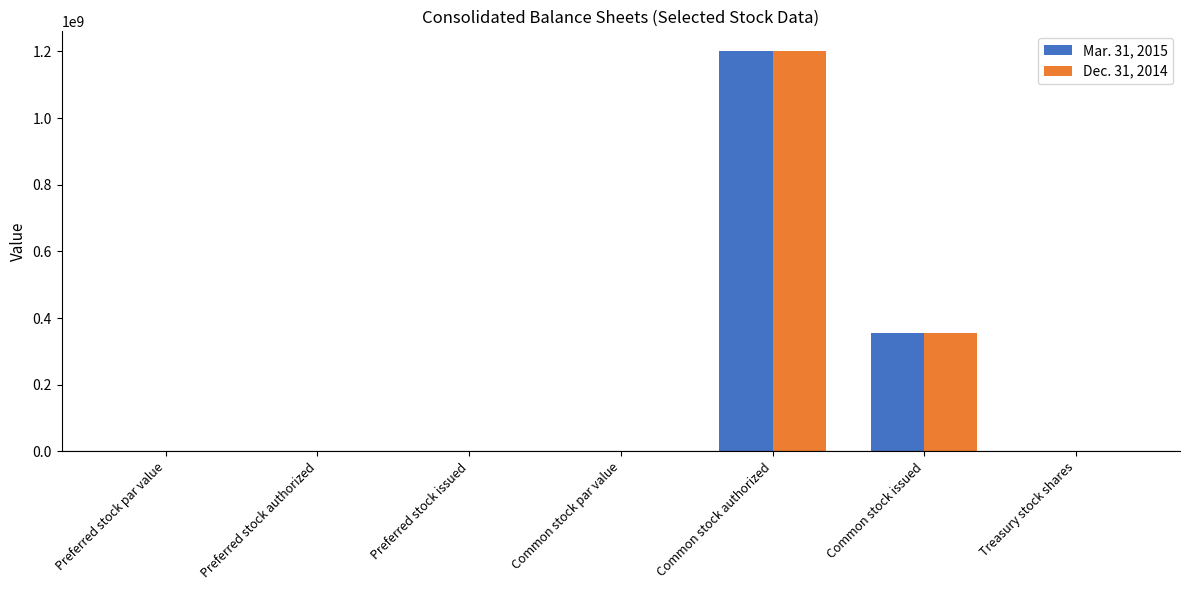

What is the maximum value for Mar. 31, 2015?

1200000000